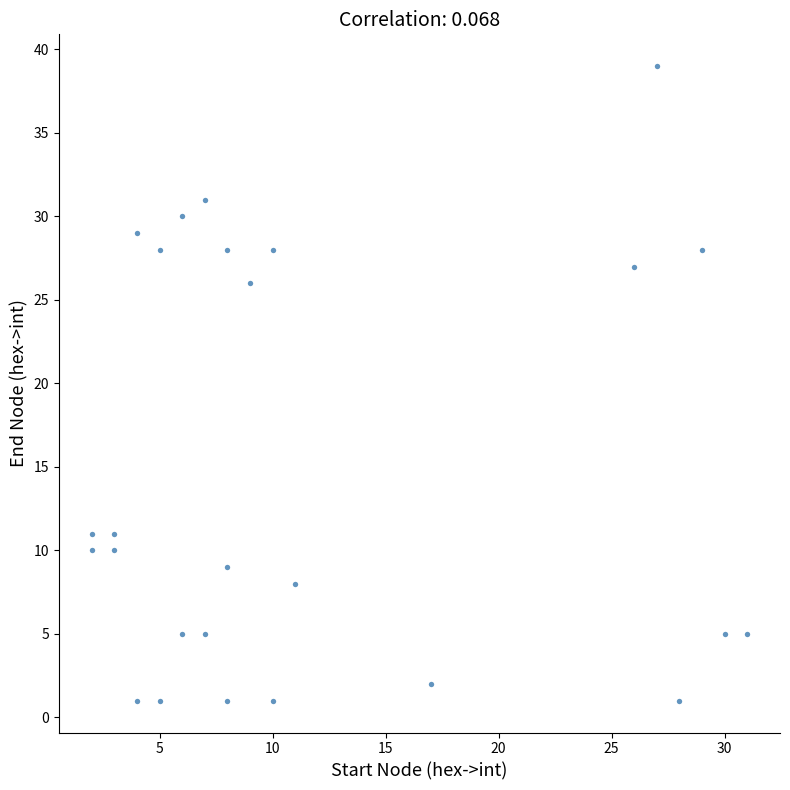

What Y value in the scatter plot is closest to 20?

26